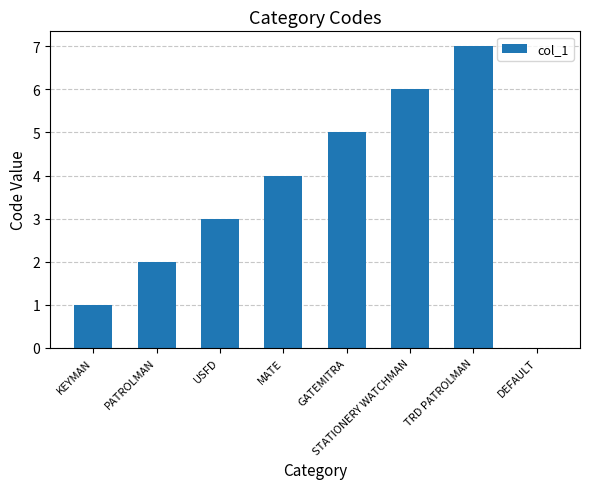

How many values are above zero?

7